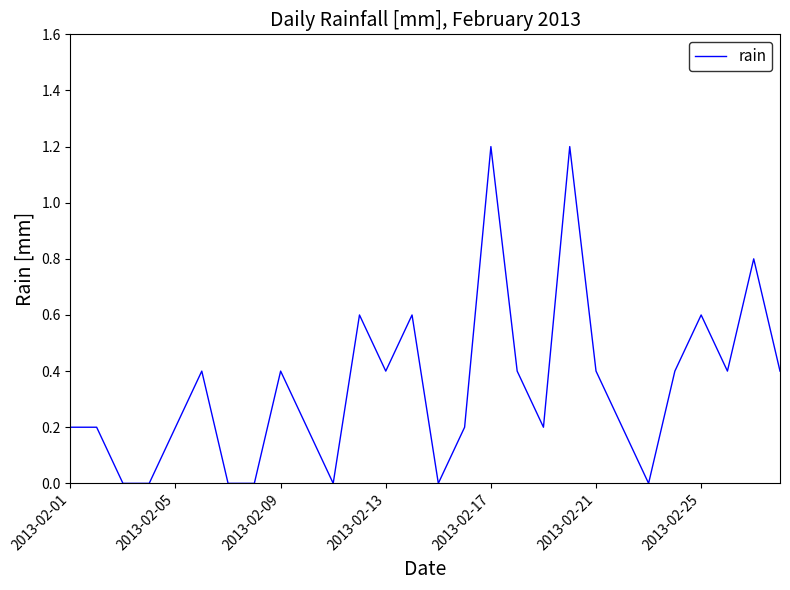

What is the difference between the maximum and minimum values?

1.2